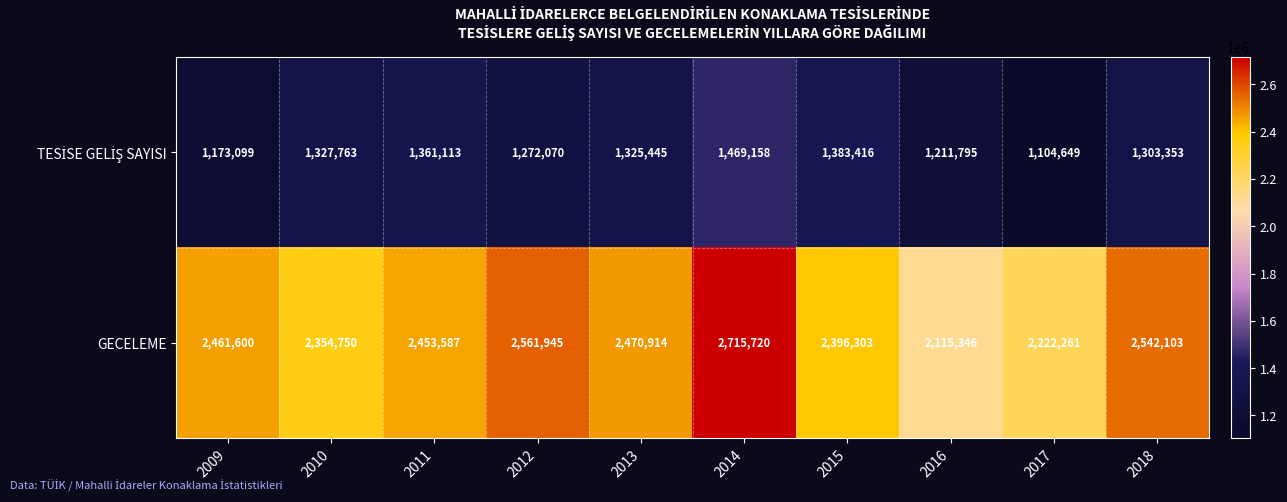

Between 2010 and 2014, which series saw the biggest shift?

GECELEME